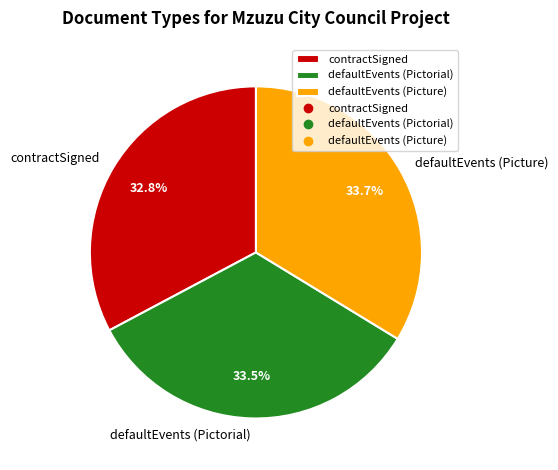

Is there any slice that represents more than half of the pie?

No